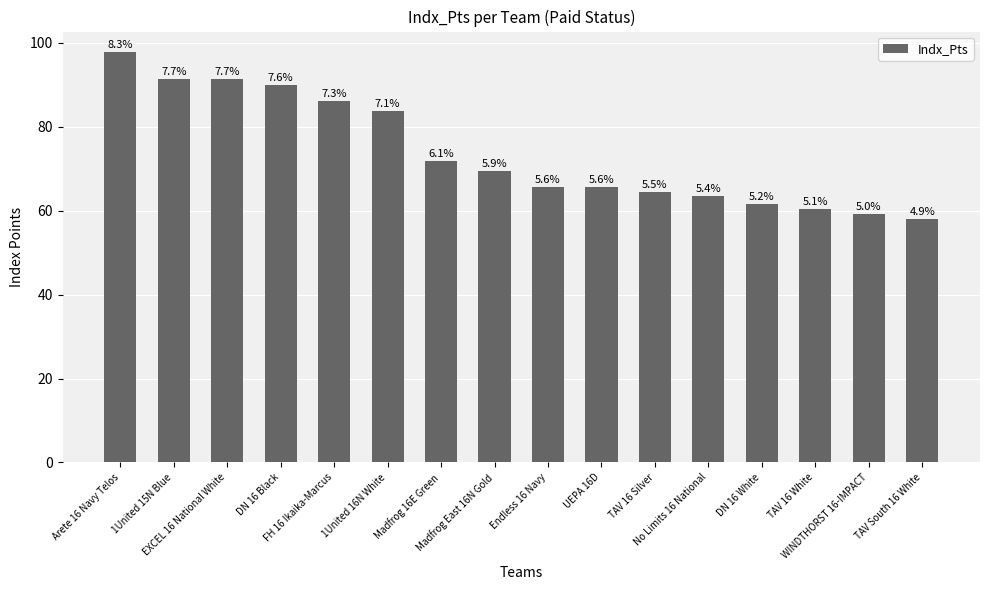

What is the sum of all values?

1180.5